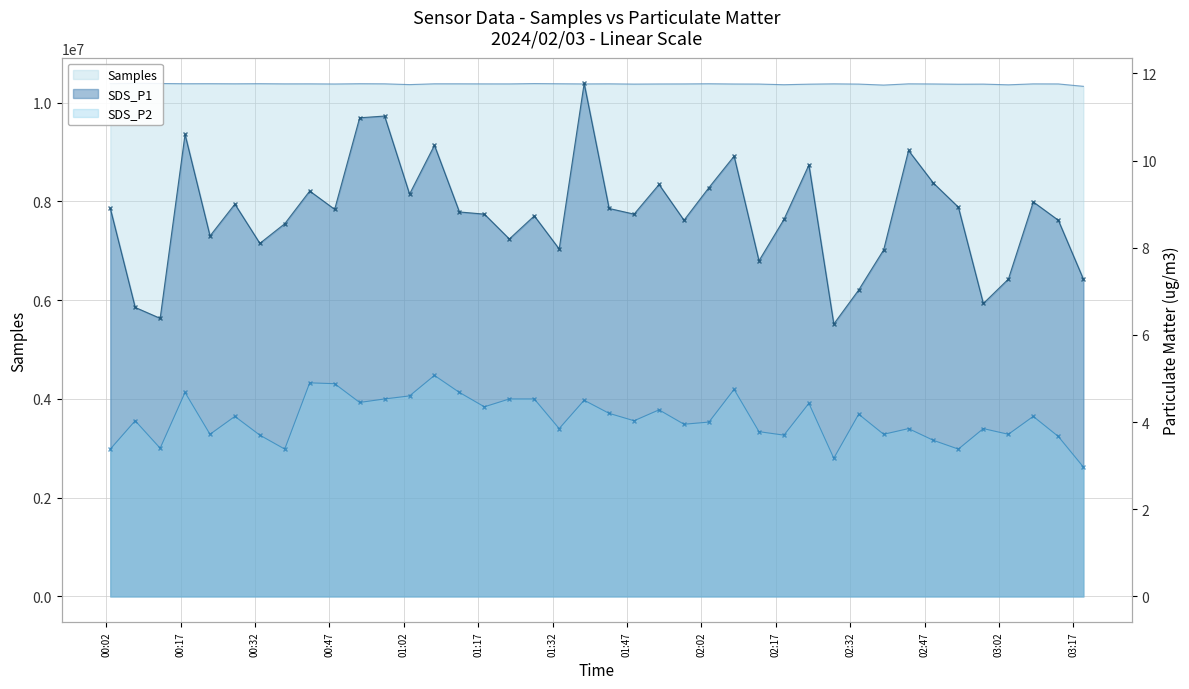

Reading right to left, extract all data points from this chart.

Samples: 10330965.0	10379124.0	10380266.0	10361495.0	10375615.0	10373635.0	10378404.0	10381054.0	10356066.0	10376172.0	10380845.0	10374627.0	10363455.0	10376625.0	10377868.0	10382724.0	10379323.0	10378556.0	10375982.0	10381245.0	10379412.0	10382619.0	10386039.0	10379823.0	10380109.0	10381448.0	10381636.0	10365850.0	10381225.0	10383255.0	10377999.0	10380897.0	10380472.0	10383811.0	10381820.0	10383783.0	10383110.0	10387912.0	10391349.0	10384938.0
SDS_P1: 7.3	8.6	9.1	7.3	6.7	8.9	9.5	10.2	8.0	7.0	6.2	9.9	8.7	7.7	10.1	9.4	8.6	9.4	8.8	8.9	11.8	8.0	8.7	8.2	8.8	8.8	10.3	9.2	11.0	11.0	8.9	9.3	8.6	8.1	9.0	8.3	10.6	6.4	6.6	8.9
SDS_P2: 3.0	3.7	4.1	3.7	3.9	3.4	3.6	3.9	3.7	4.2	3.2	4.4	3.7	3.8	4.8	4.0	4.0	4.3	4.0	4.2	4.5	3.9	4.5	4.5	4.3	4.7	5.1	4.6	4.5	4.5	4.9	4.9	3.4	3.7	4.1	3.7	4.7	3.4	4.0	3.4